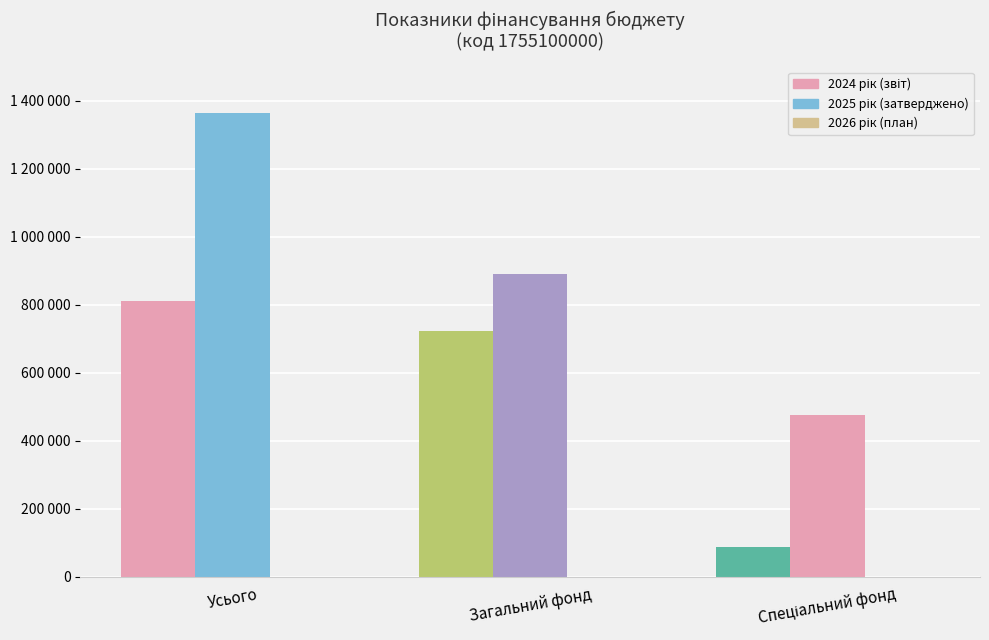

Between Усього and Спеціальний фонд, which is larger?

Усього